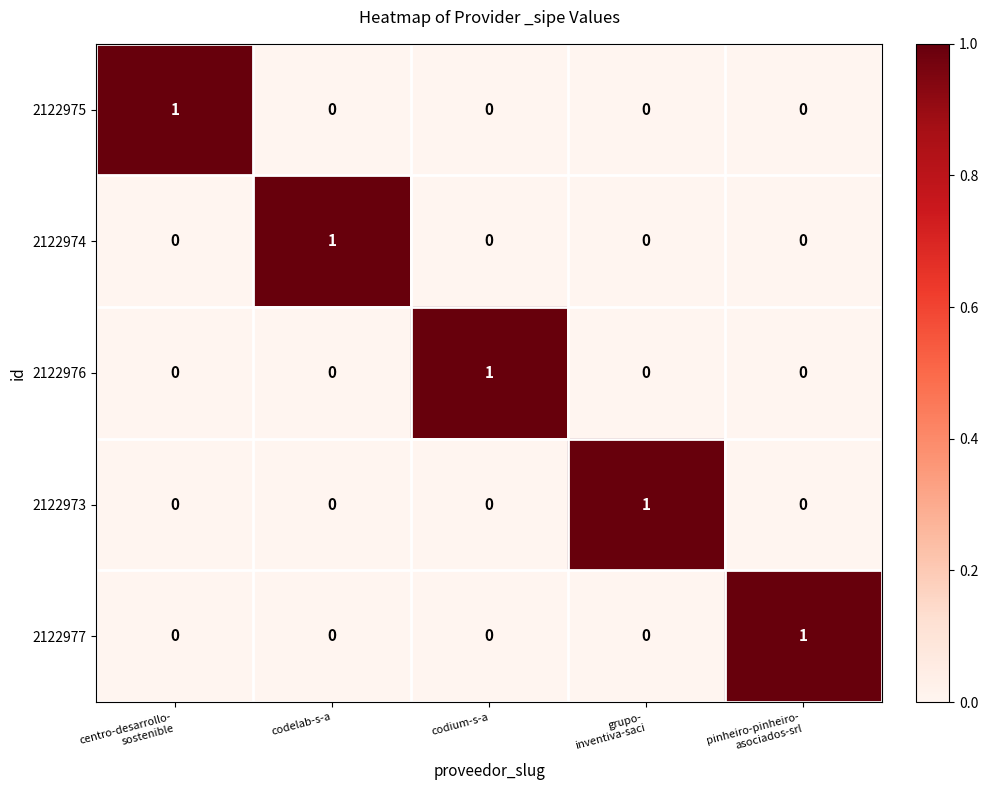

Is it true that 2122976 equals 0 at codelab-s-a?

True